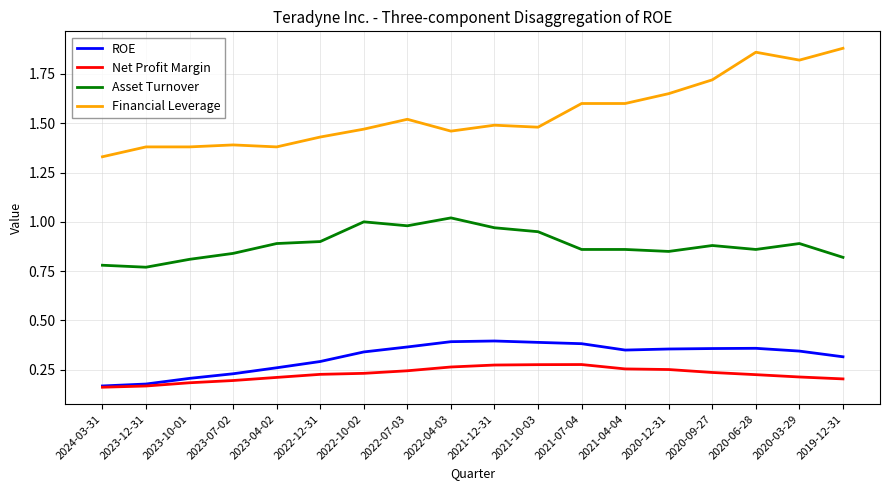

Between 2023-07-02 and 2021-10-03, which series saw the biggest shift?

ROE